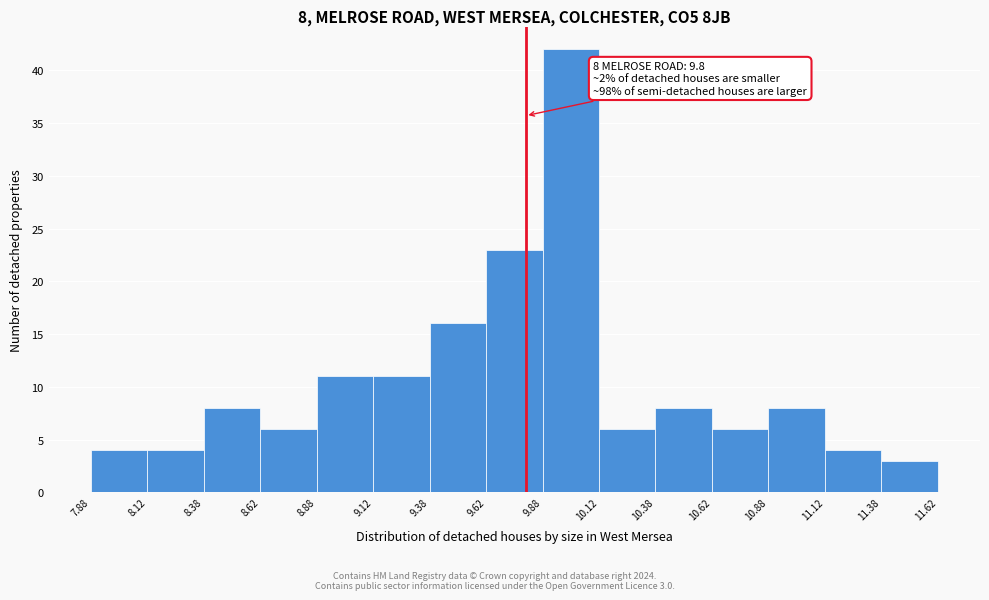

Over which range of the x-axis is the bar tallest?

9.88 to 10.12